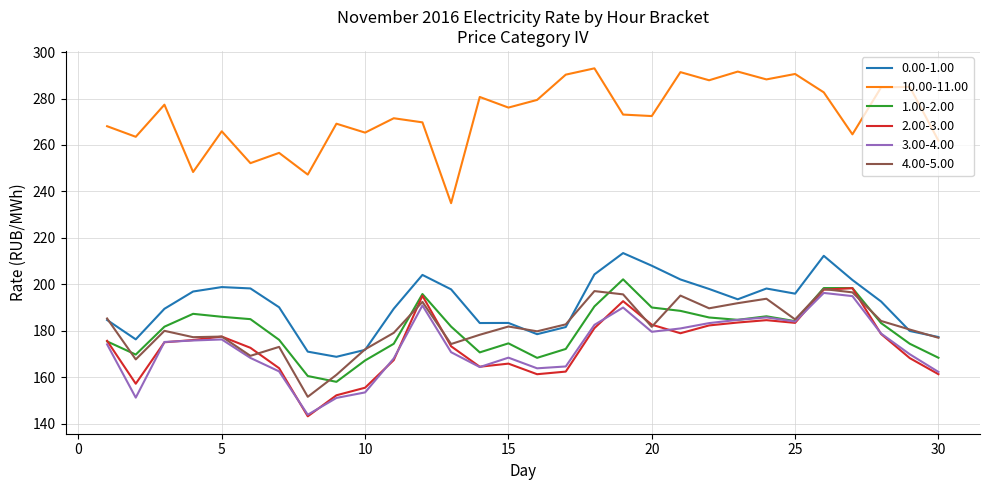

True or false: 0.00-1.00 and 10.00-11.00 intersect in this chart.

False